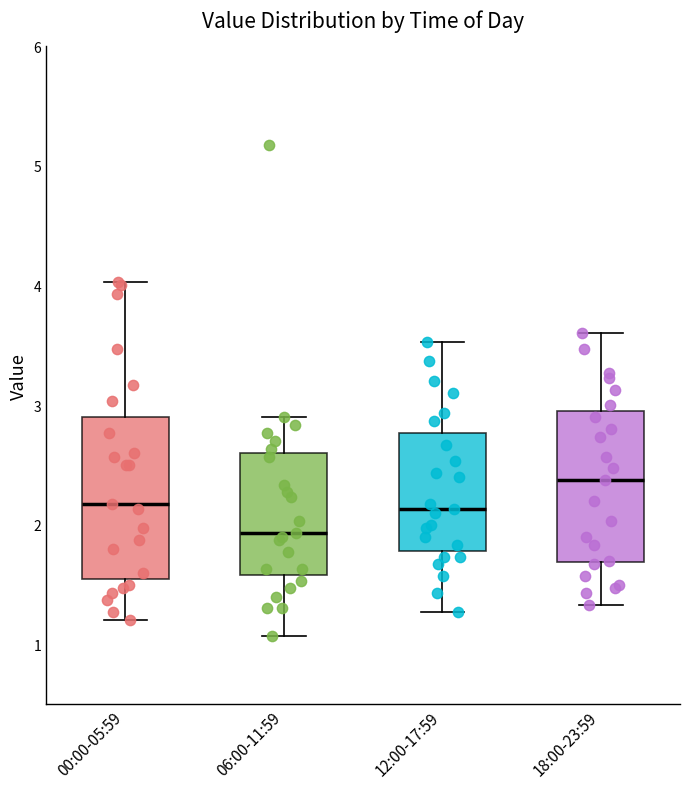

Where does the upper whisker of the box for 12:00-17:59 end on the y-axis? The values are not printed on the chart, so give them approximately, as read against the axis.

3.5